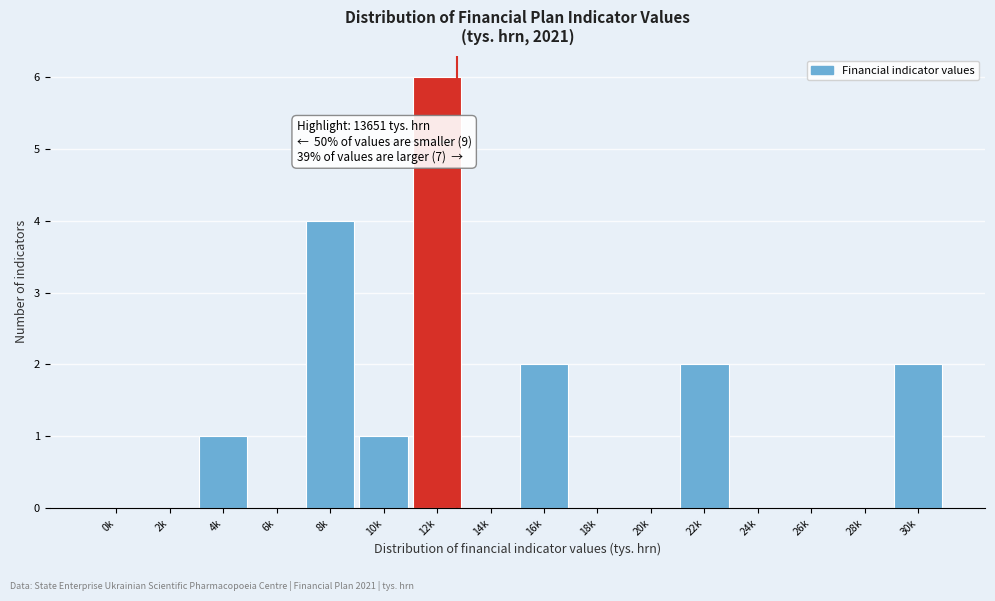

Reading left to right, what are all the values shown in this chart?

0k=0	2k=0	4k=1	6k=0	8k=4	10k=1	12k=6	14k=0	16k=2	18k=0	20k=0	22k=2	24k=0	26k=0	28k=0	30k=2